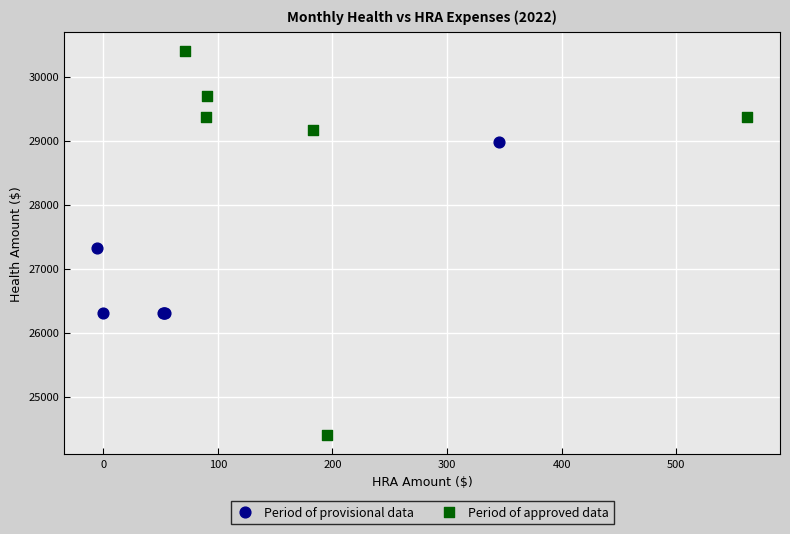

Which series reaches the maximum Y coordinate?

Period of approved data